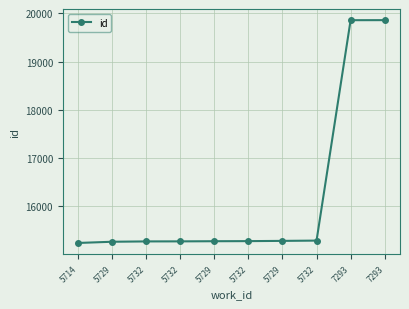

Is this an area chart (filled region under the line)?

No